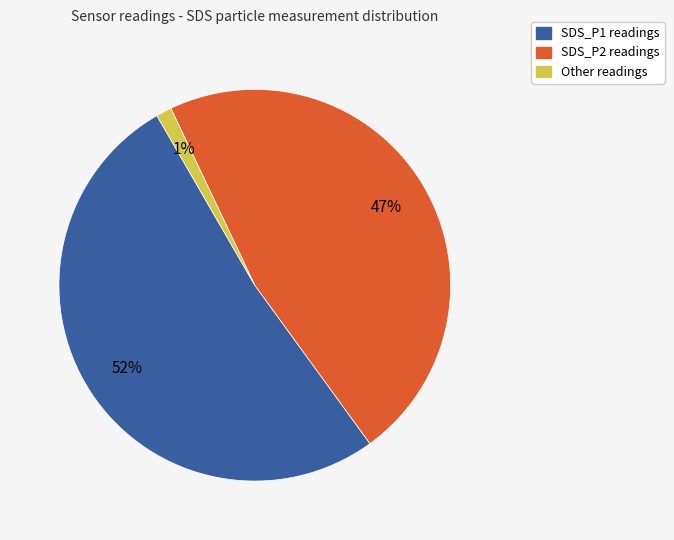

To the nearest percent, what is the average slice percentage?

33%